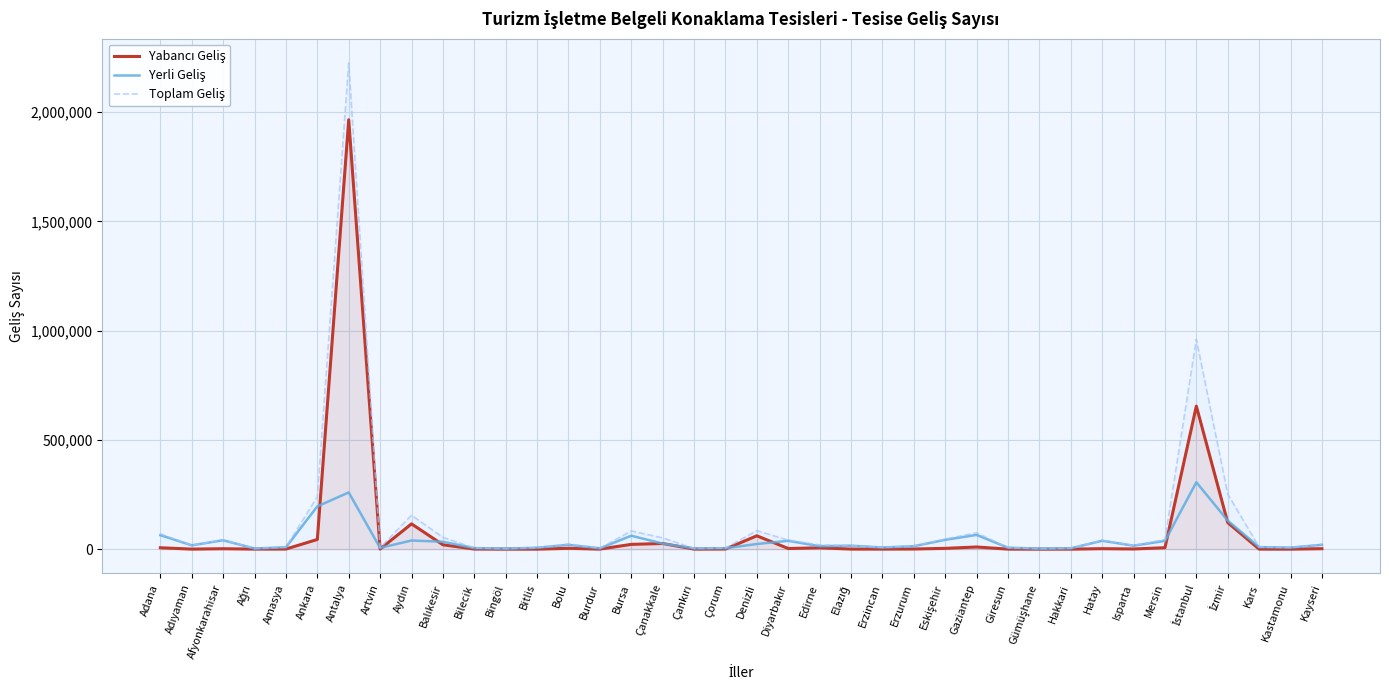

What is the minimum value shown in the chart?

18